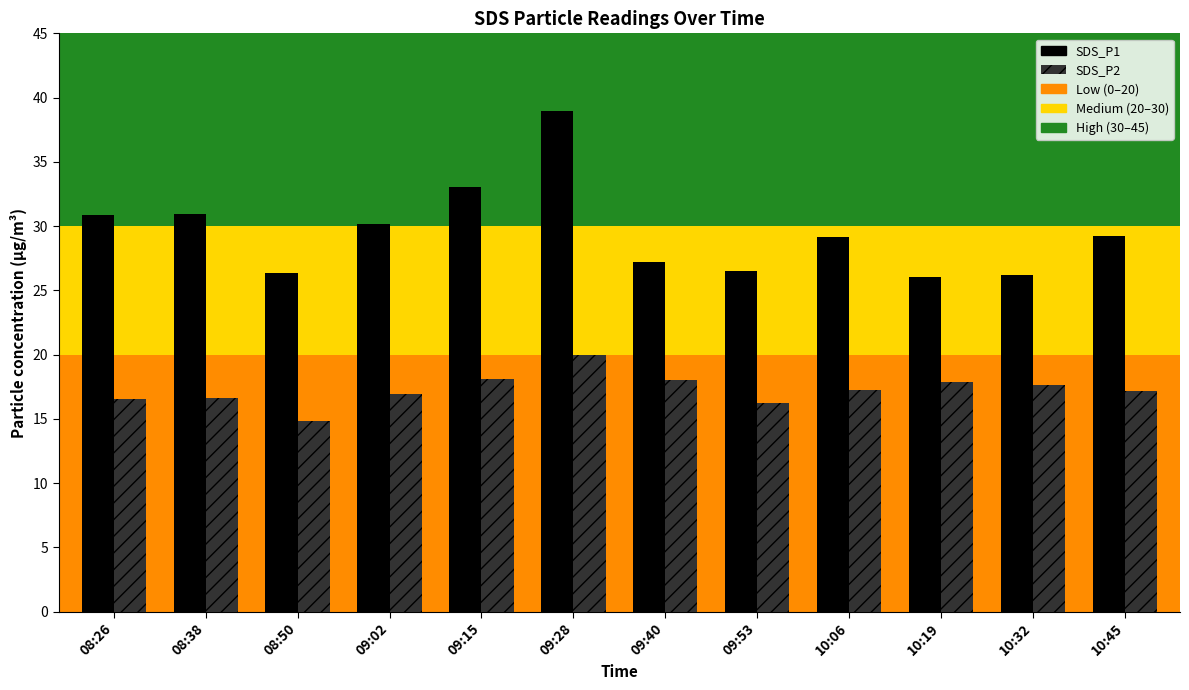

What is the sum of all SDS_P2 values?

207.3